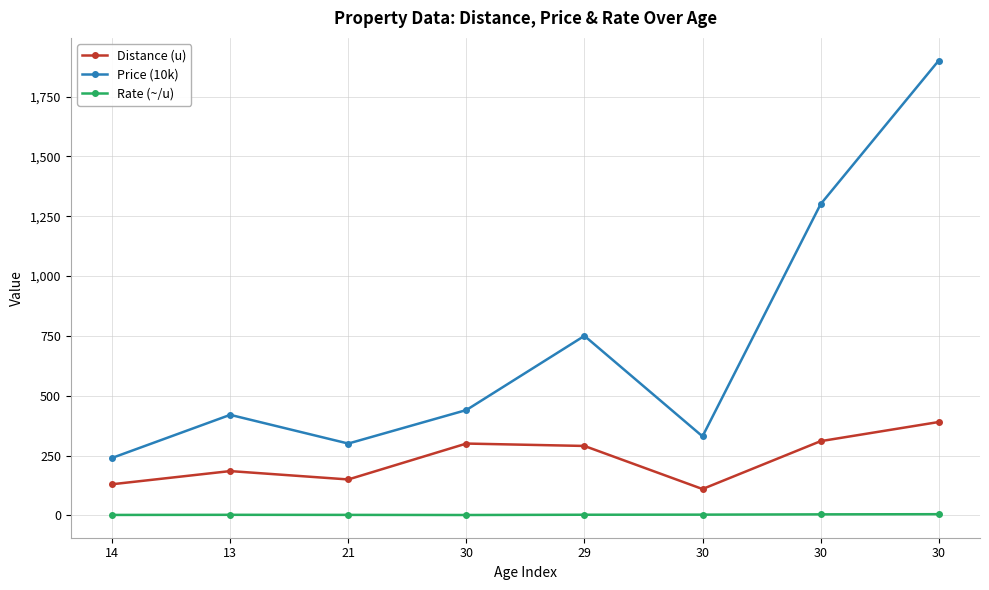

The Price (10k) series shows 420.0 at 13. True or false?

True